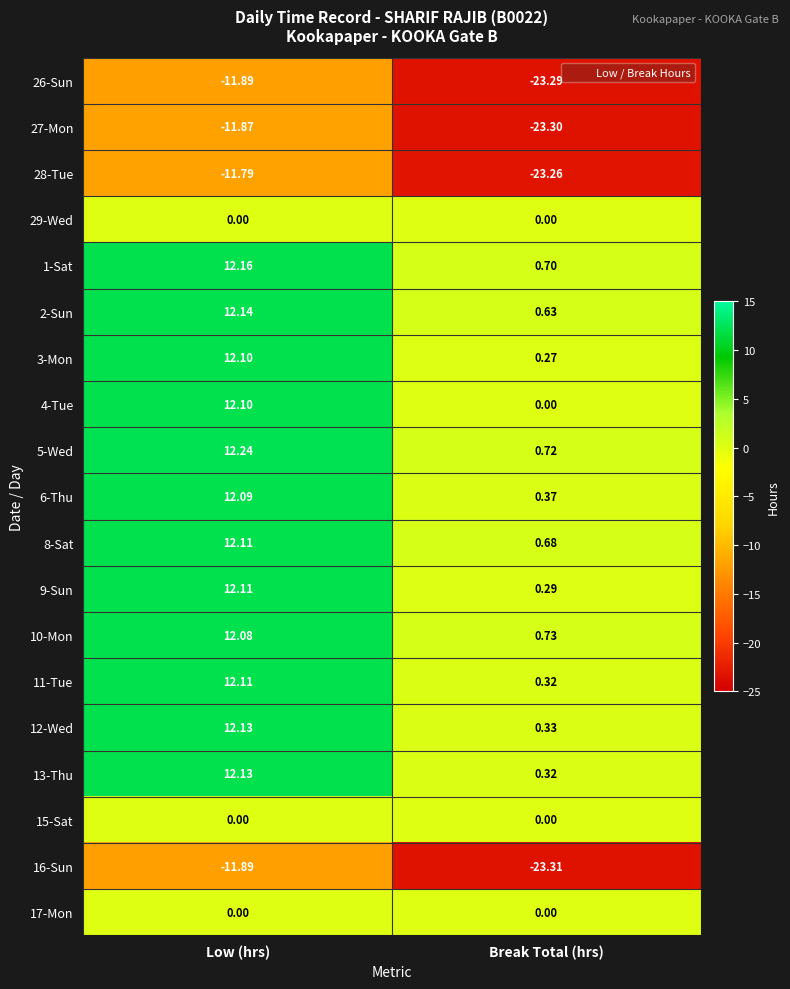

Which category has the highest value in the 6-Thu series?

Low (hrs)